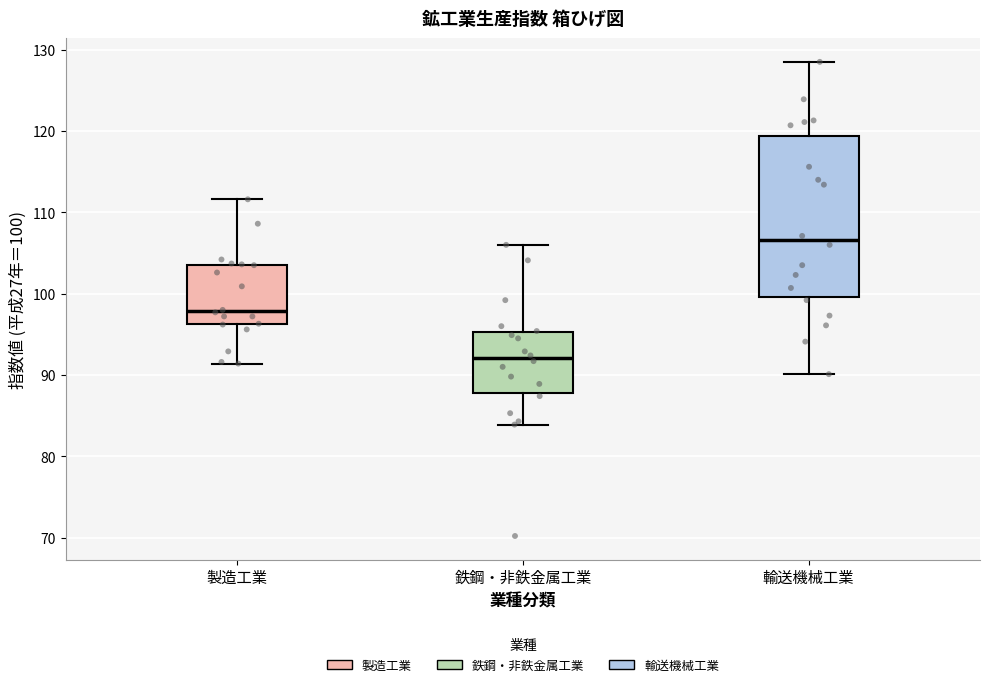

Comparing the boxes themselves (not the whiskers), which one is the tallest?

輸送機械工業